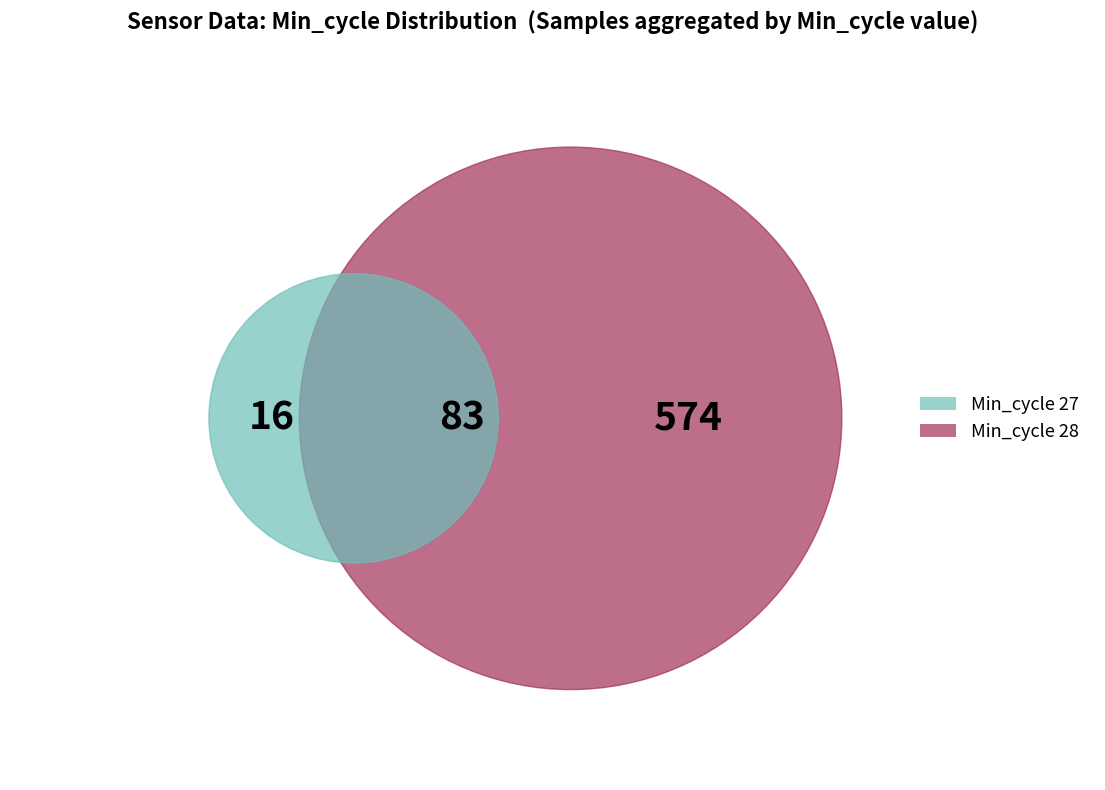

Rank the categories by value from lowest to highest.

Min_cycle_27, Min_cycle_28